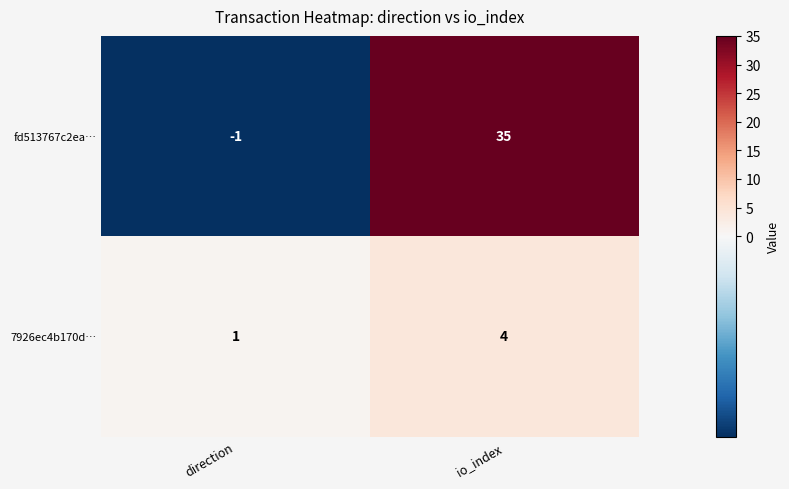

What is the approximate value of 7926ec4b170d… at io_index?

4